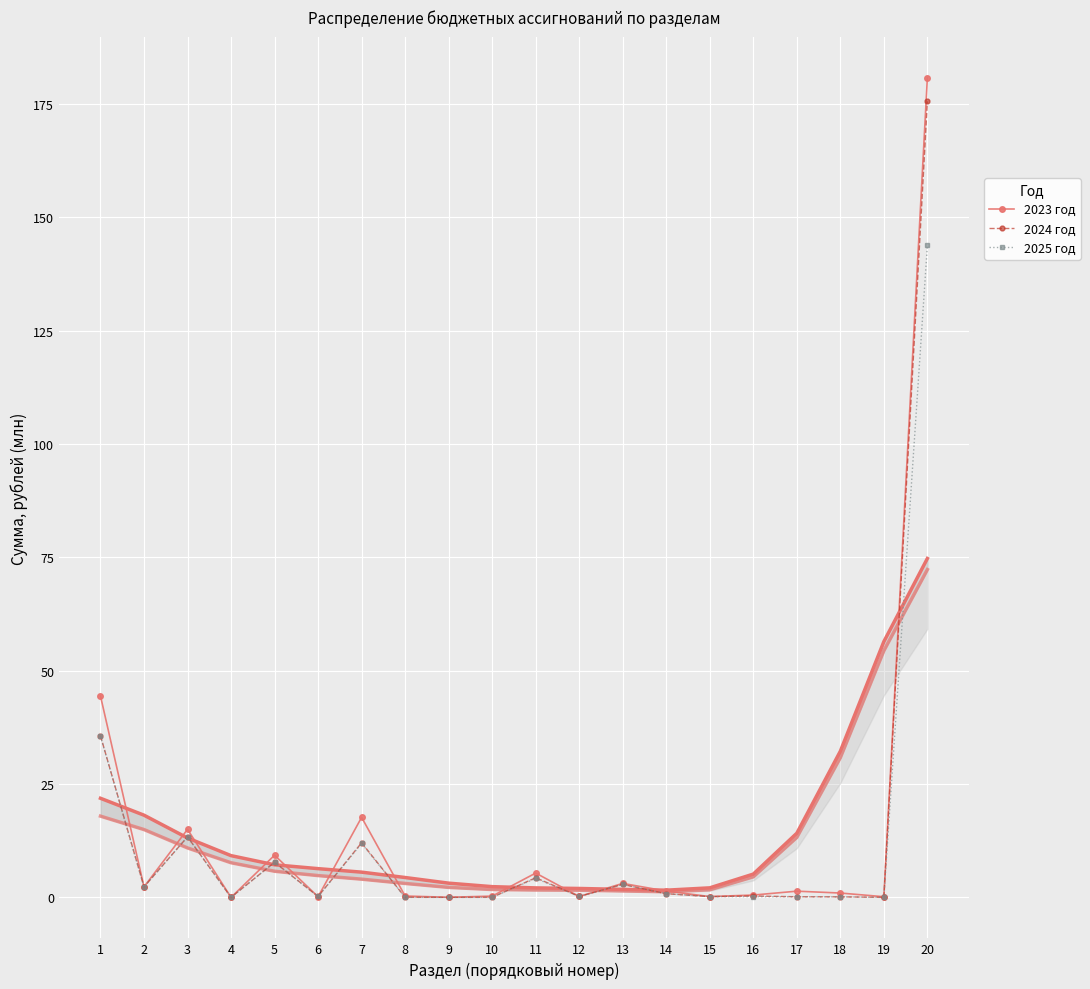

Which series has the widest spread of values?

2023 год